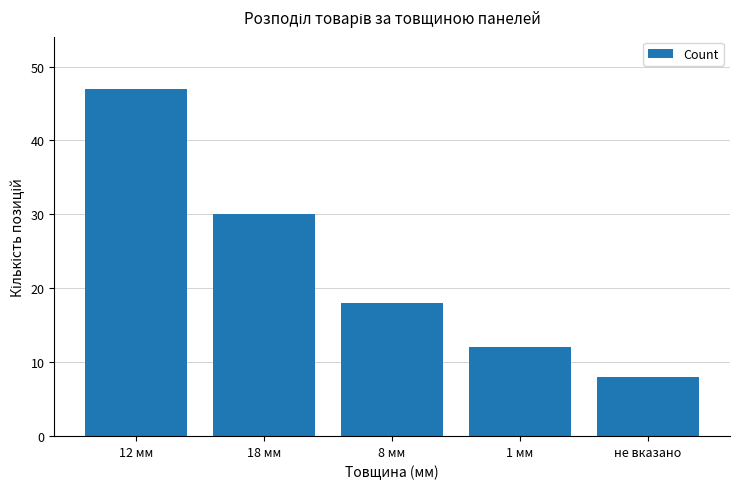

What is the sum of the values at 12 мм and не вказано?

55